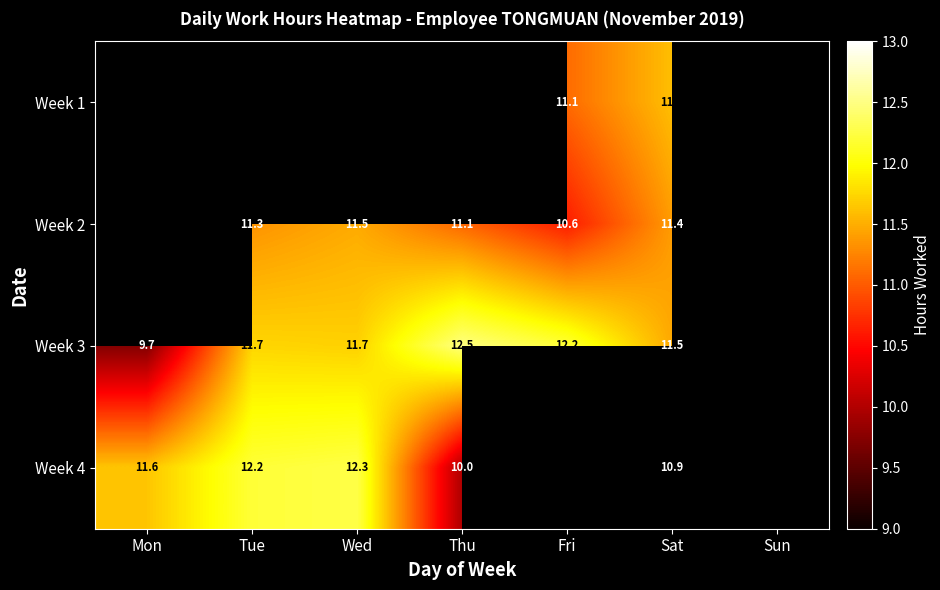

What is the difference between the Week 4 values at Wed and Thu?

2.3